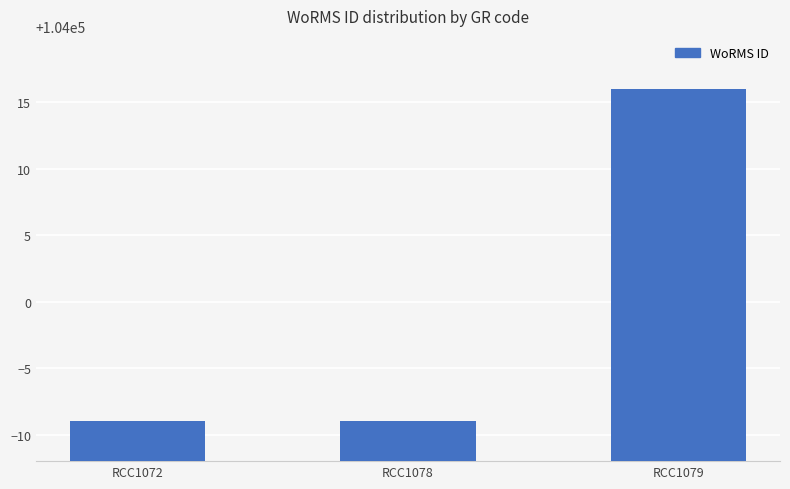

The chart shows a value of 182603 at RCC1079. True or false?

False